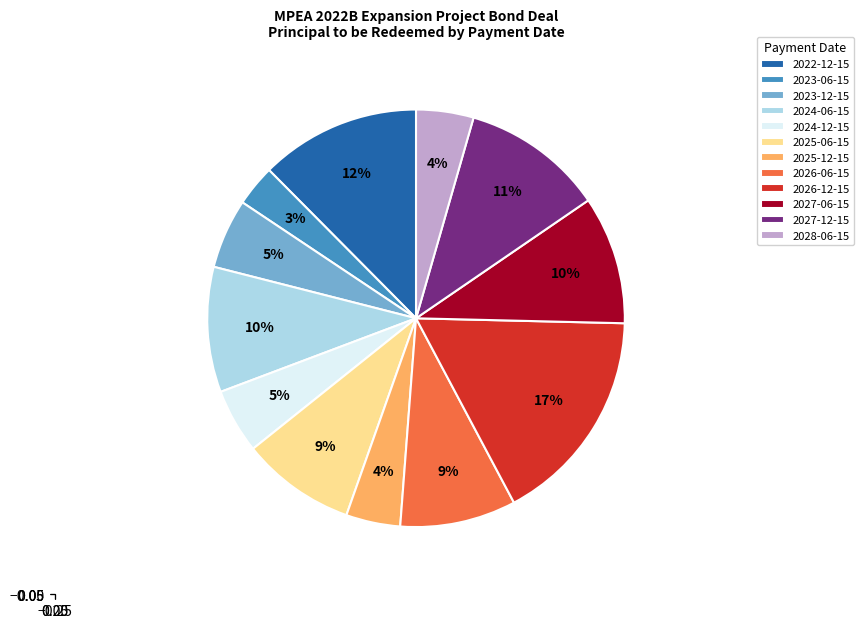

To the nearest percent, what is the average slice percentage?

8%